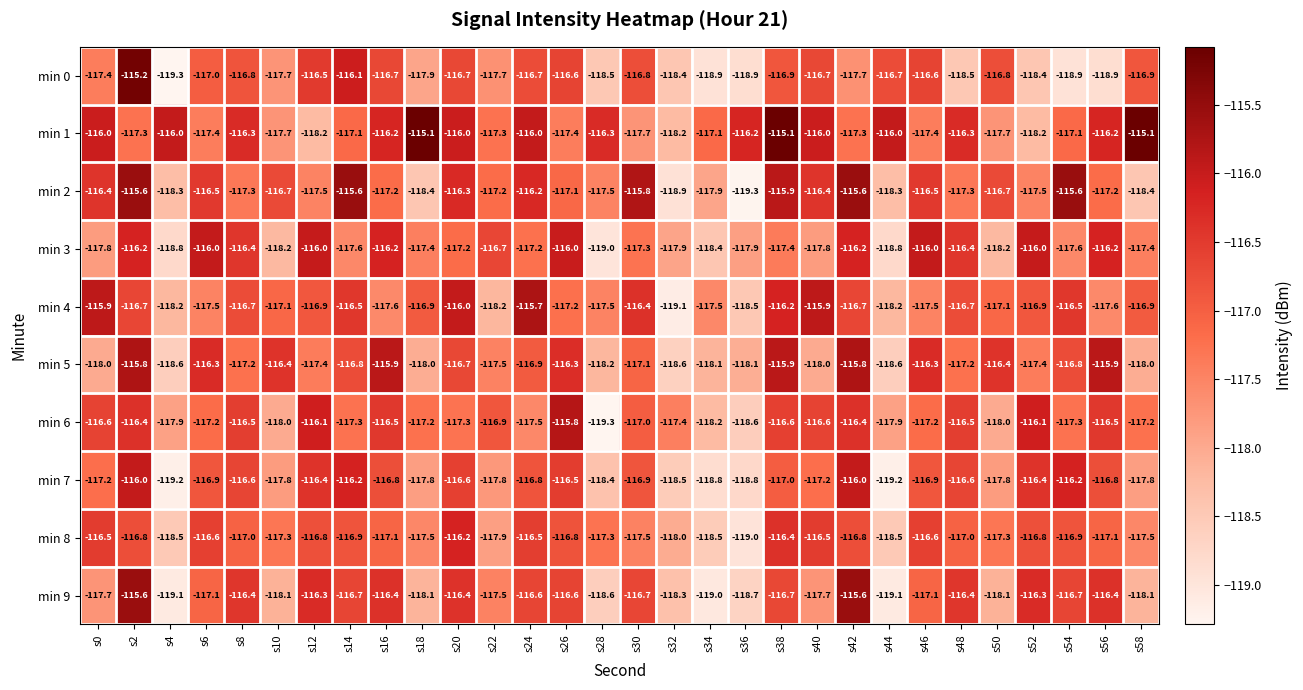

At s6, list the series in order from smallest to largest.

min 4, min 1, min 6, min 9, min 0, min 7, min 8, min 2, min 5, min 3